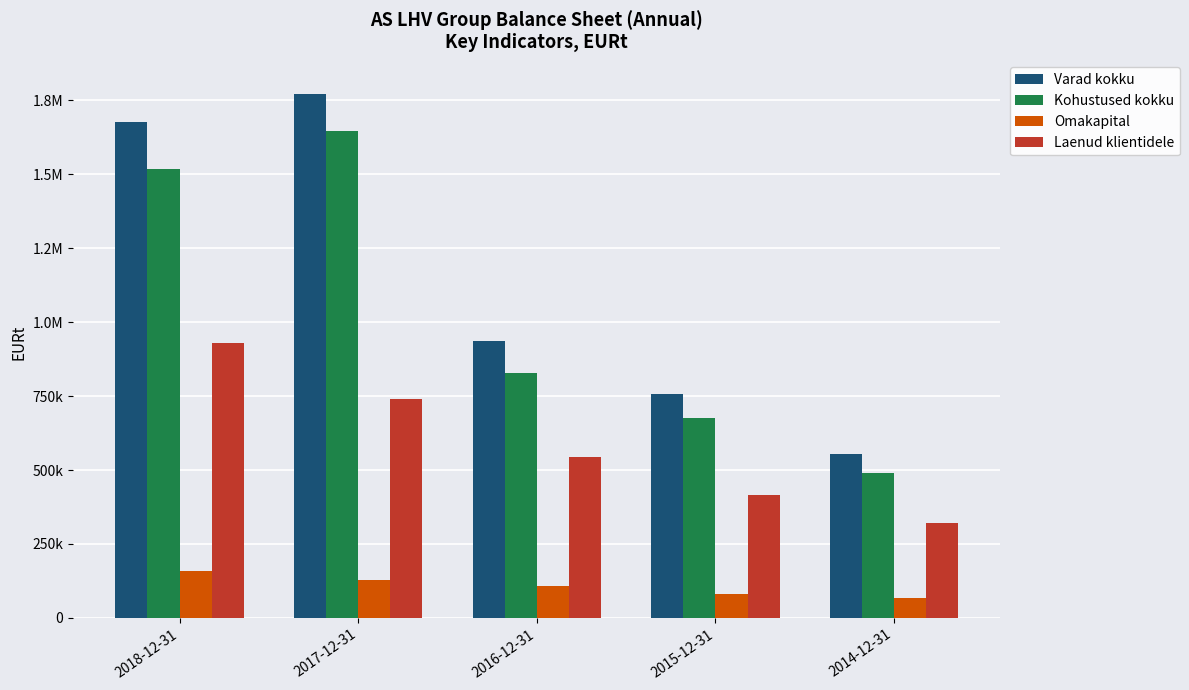

The Laenud klientidele series shows 543382.0 at 2016-12-31. True or false?

True